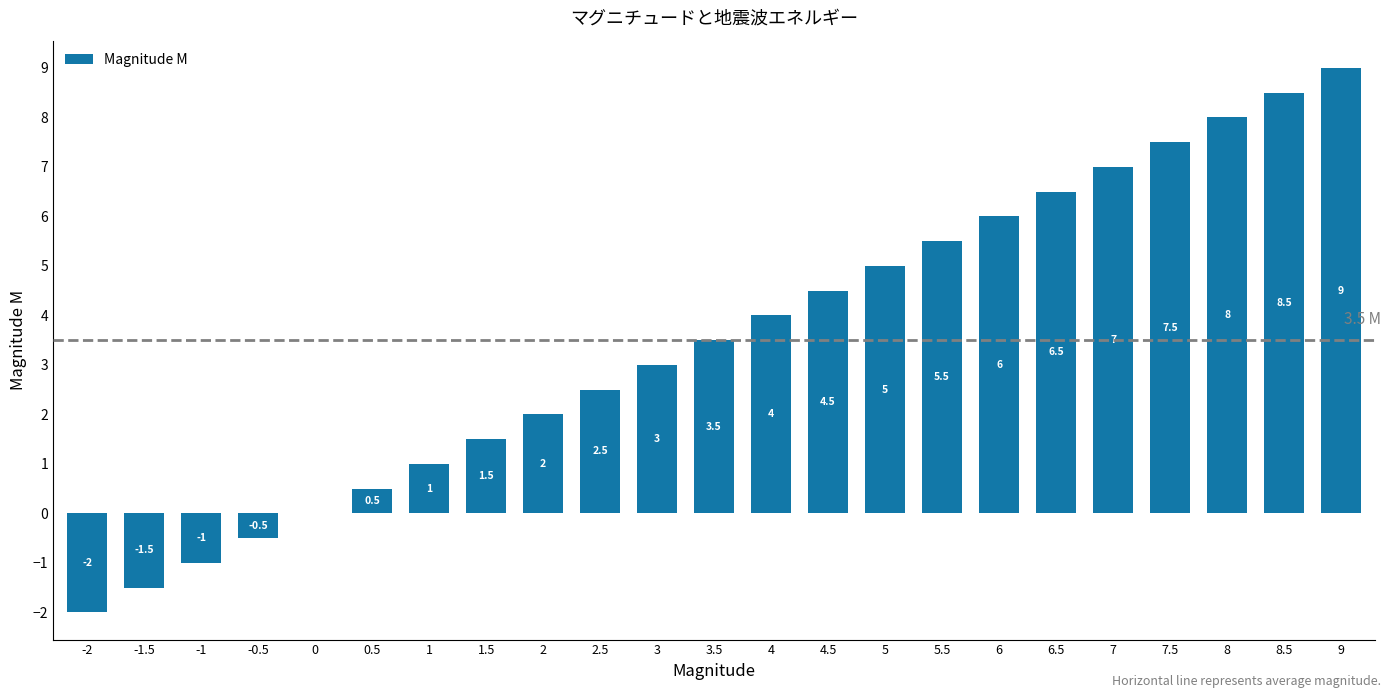

Reading left to right, list all the values displayed in this chart.

-2.0	-1.5	-1.0	-0.5	0.0	0.5	1.0	1.5	2.0	2.5	3.0	3.5	4.0	4.5	5.0	5.5	6.0	6.5	7.0	7.5	8.0	8.5	9.0